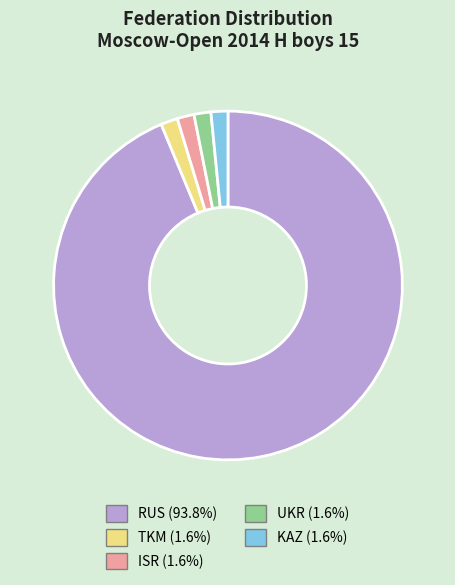

Is KAZ the majority of the pie?

No